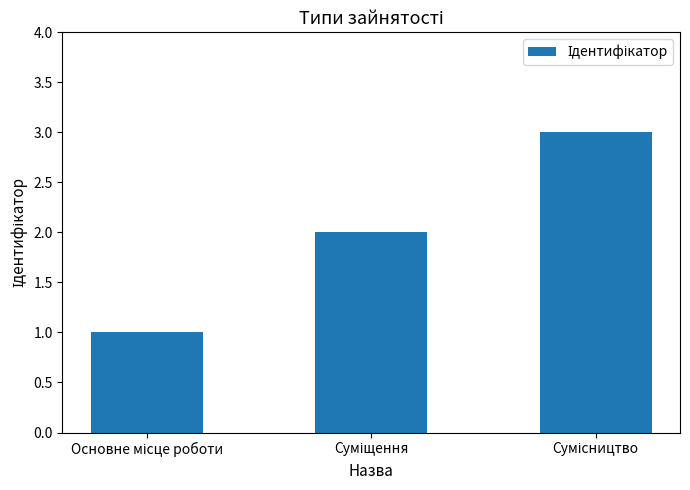

What is the sum of all values?

6